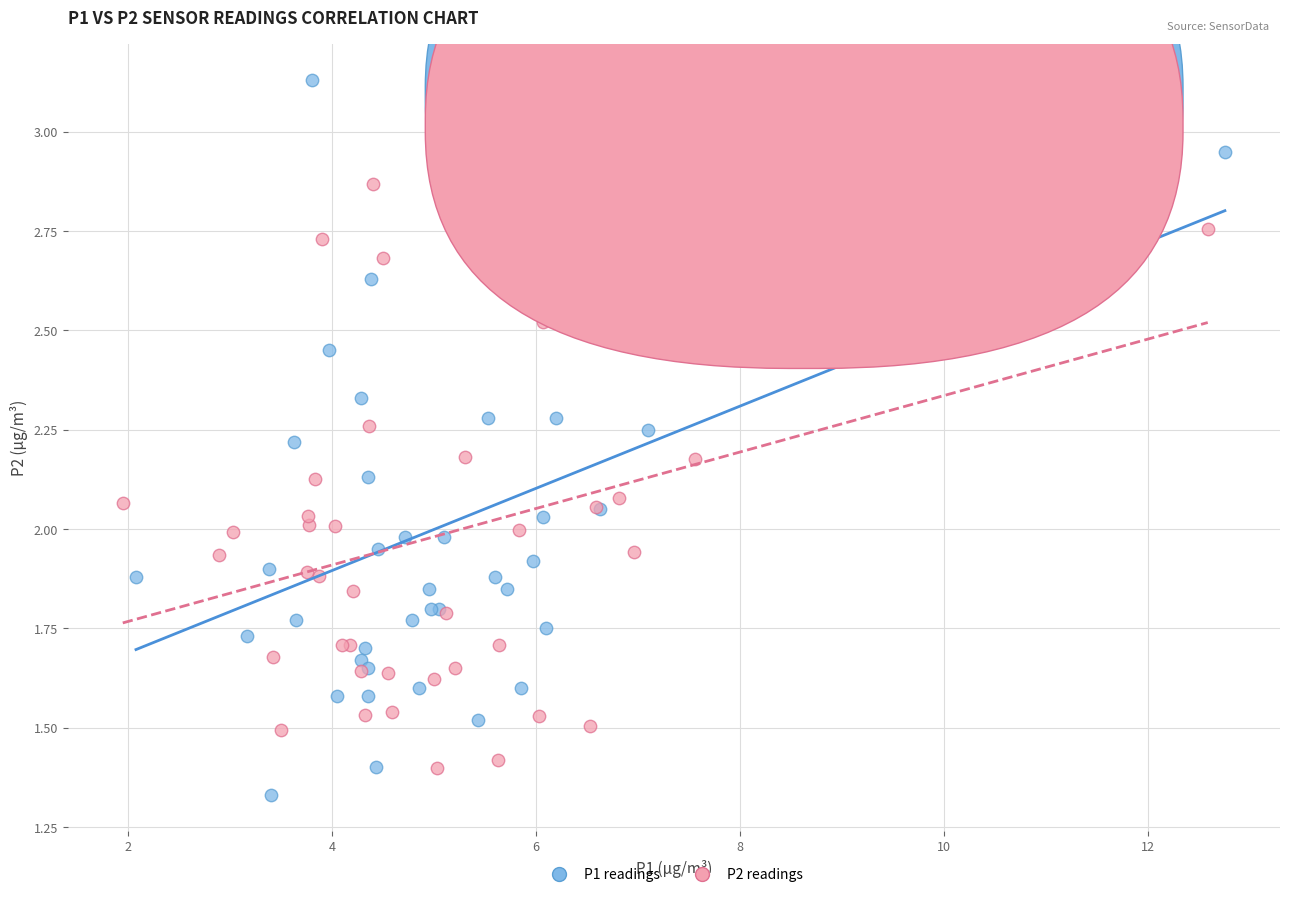

Which series contains the highest Y value?

P1 readings